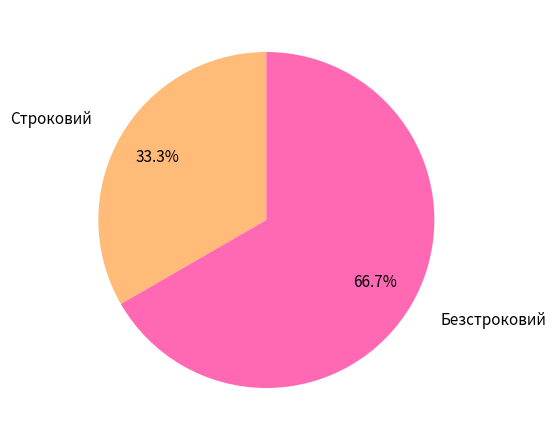

Does any single category account for the majority?

Yes